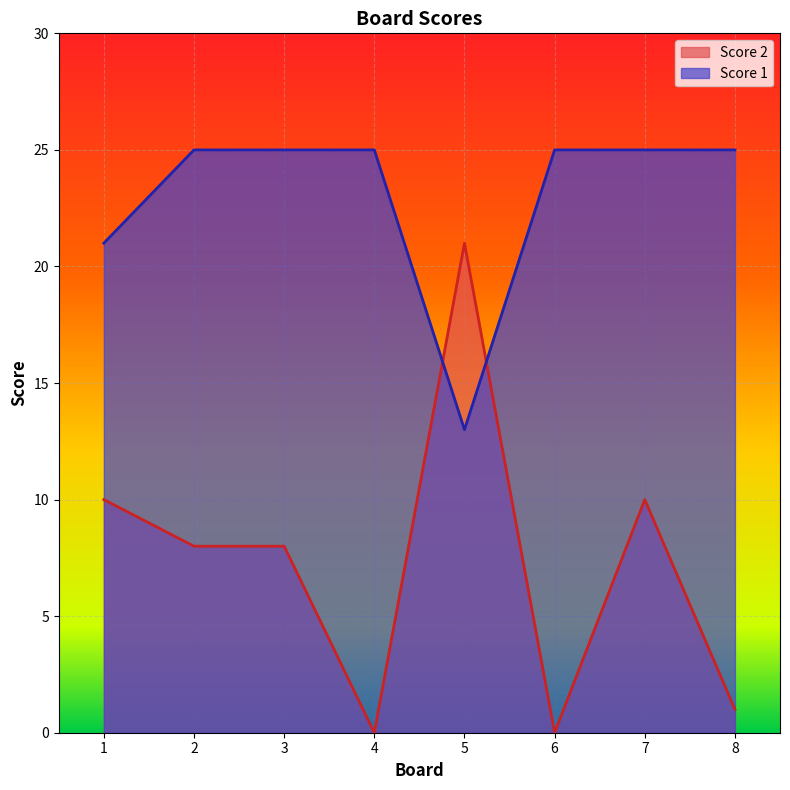

What is the value of the Score 1 point at the 6th from the left?

25